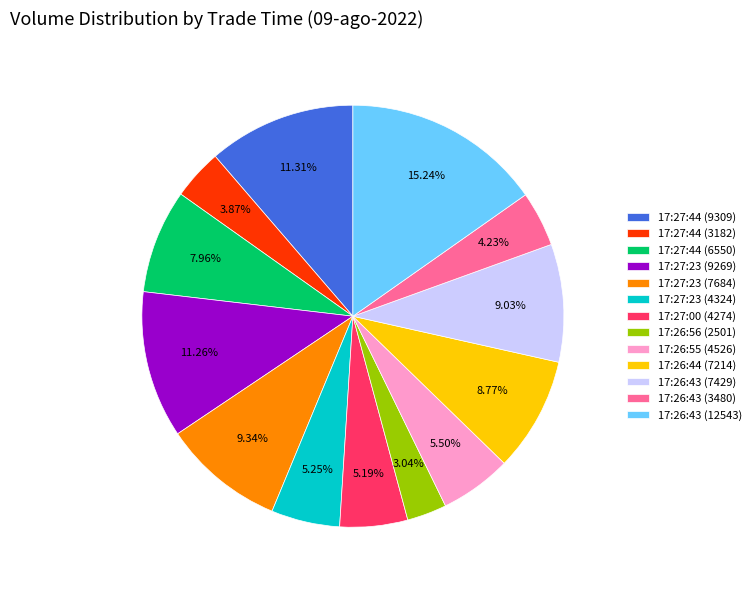

What is the smallest slice in the pie chart?

17:26:56 (2501)